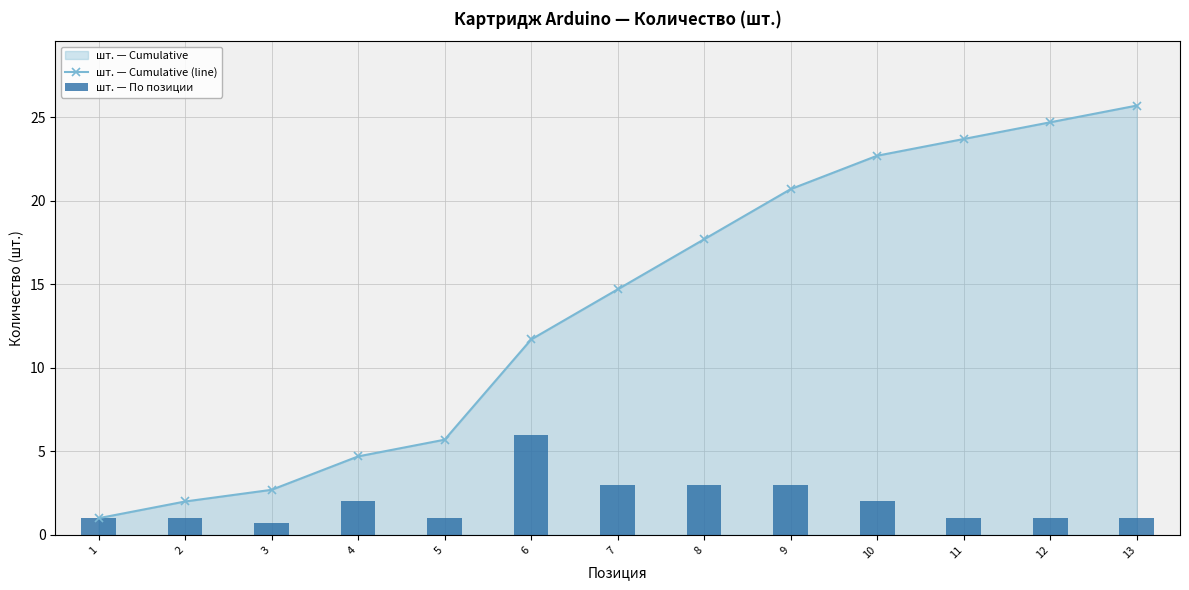

What is the sum of all шт. — По позиции values?

25.7